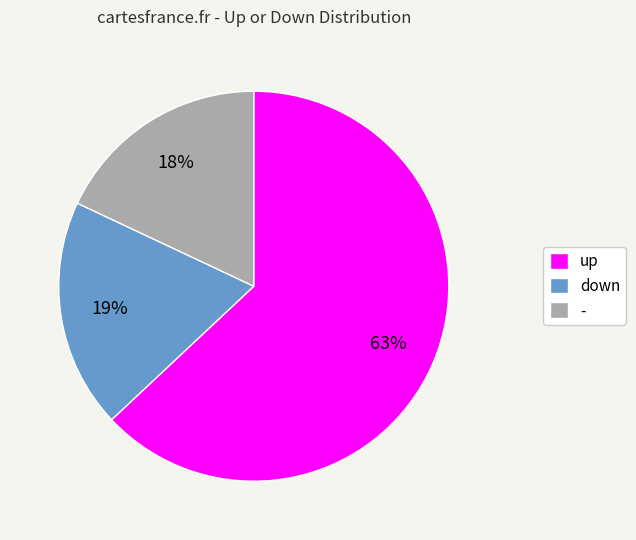

Does - account for over 50% of the chart?

No